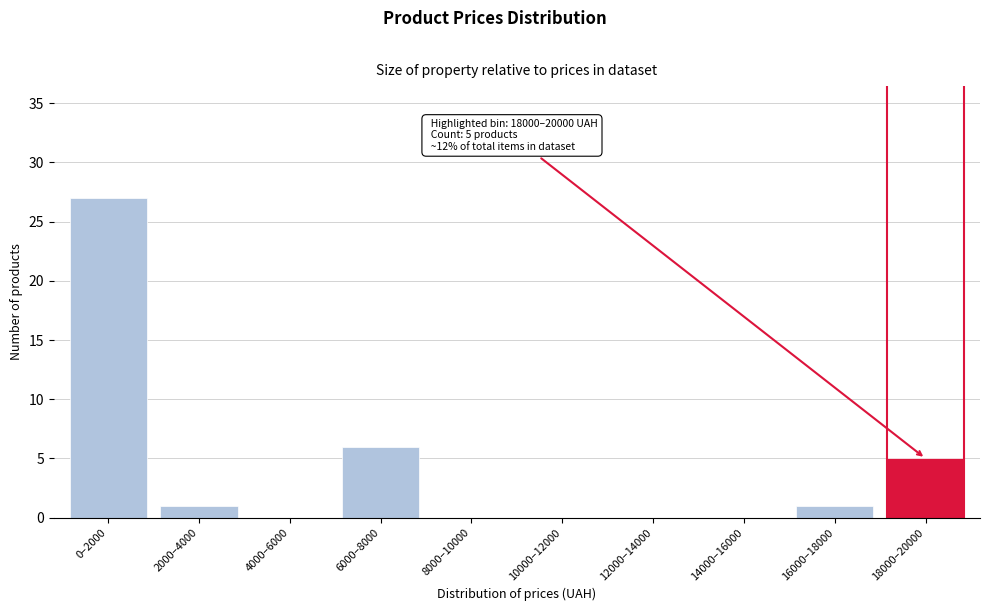

Reading left to right, transcribe all the data shown in this chart.

0–2000=27	2000–4000=1	4000–6000=0	6000–8000=6	8000–10000=0	10000–12000=0	12000–14000=0	14000–16000=0	16000–18000=1	18000–20000=5